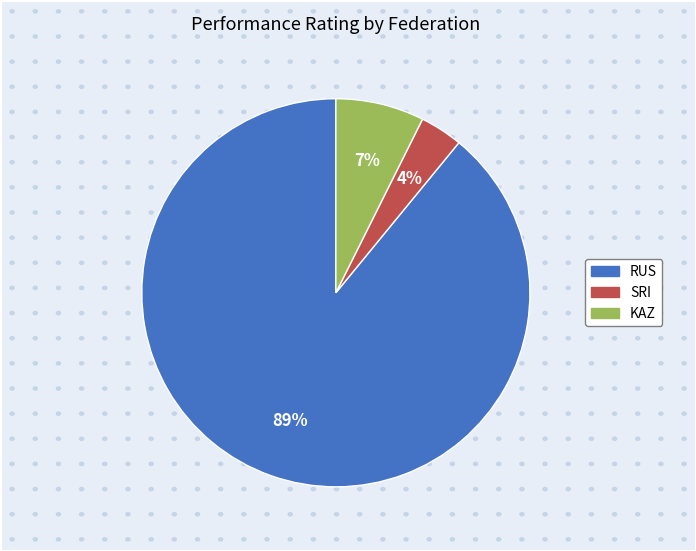

To the nearest percent, what is the average slice percentage?

33%